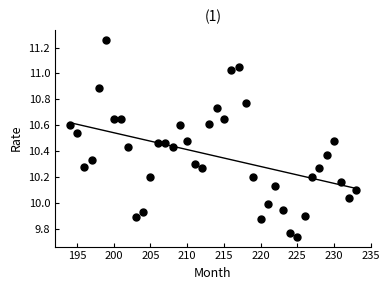

What is the range of X values (max minus min)?

39.0